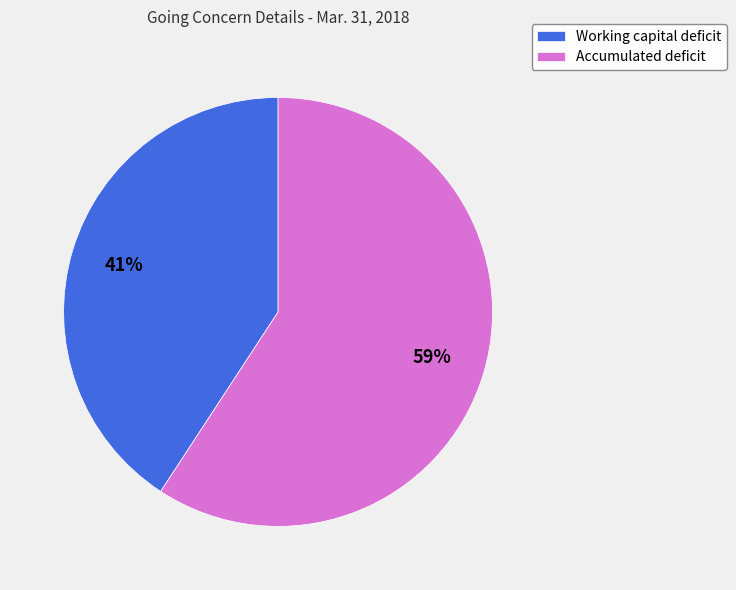

What is the majority slice?

Accumulated deficit